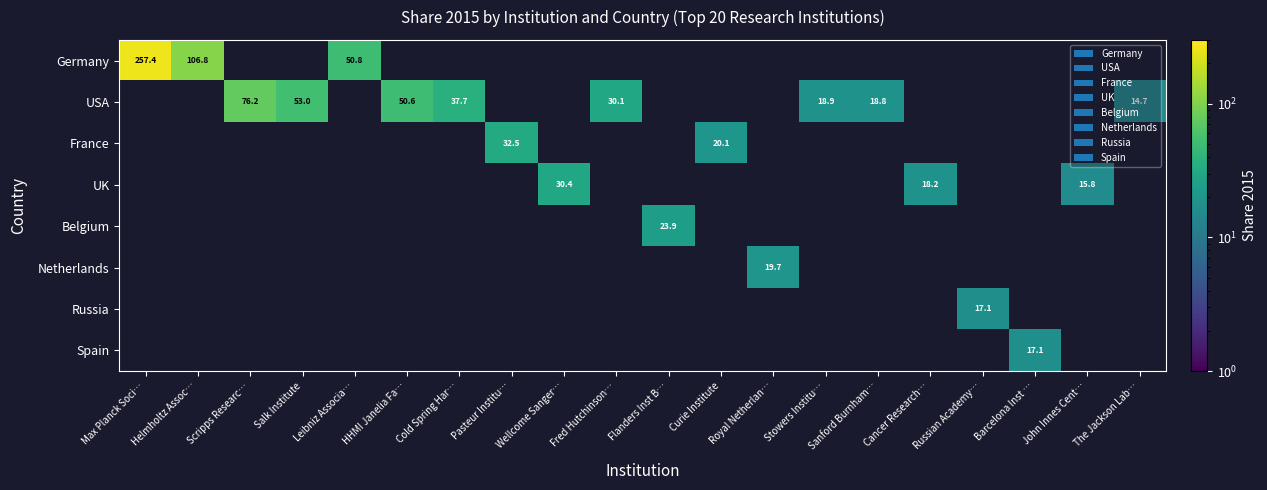

Rank the series by their maximum value, from lowest to highest.

Spain, Russia, Netherlands, Belgium, UK, France, USA, Germany